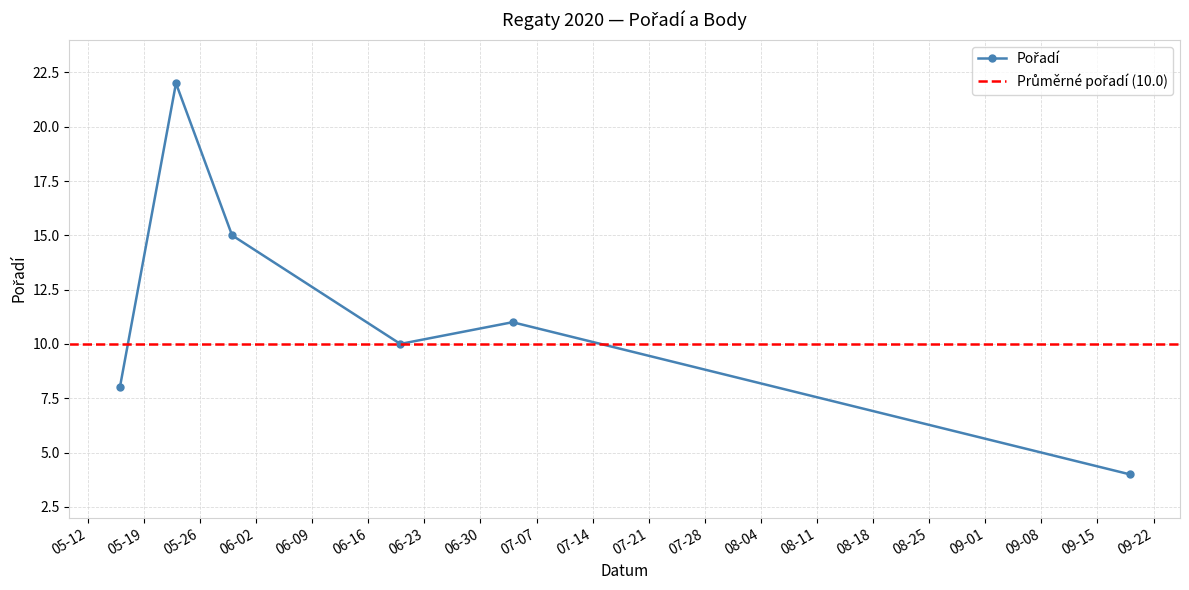

True or false: there are more than 0 points higher than both neighbors.

True